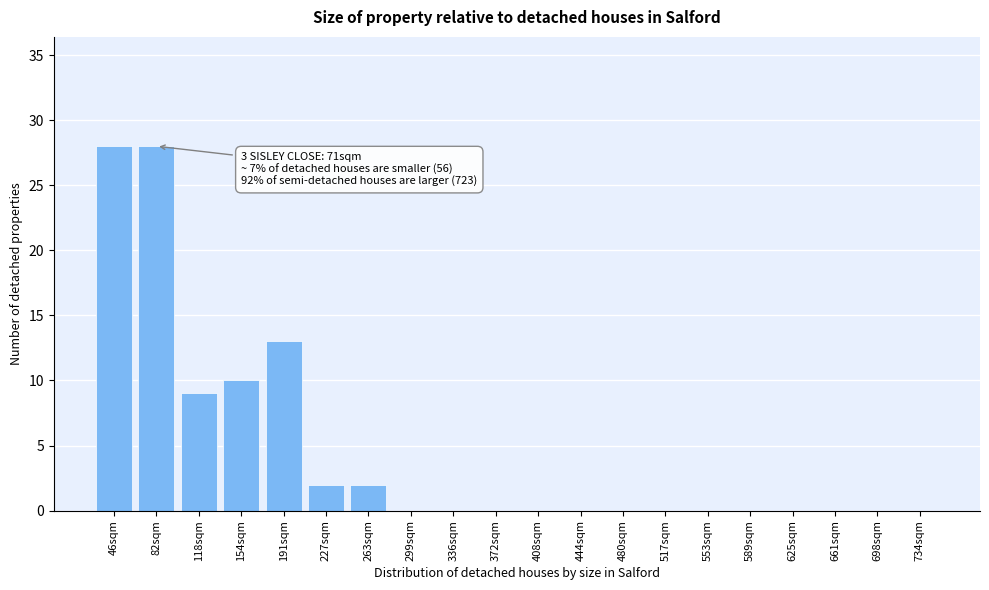

Reading right to left, what are all the values shown in this chart?

734sqm=0	698sqm=0	661sqm=0	625sqm=0	589sqm=0	553sqm=0	517sqm=0	480sqm=0	444sqm=0	408sqm=0	372sqm=0	336sqm=0	299sqm=0	263sqm=2	227sqm=2	191sqm=13	154sqm=10	118sqm=9	82sqm=28	46sqm=28